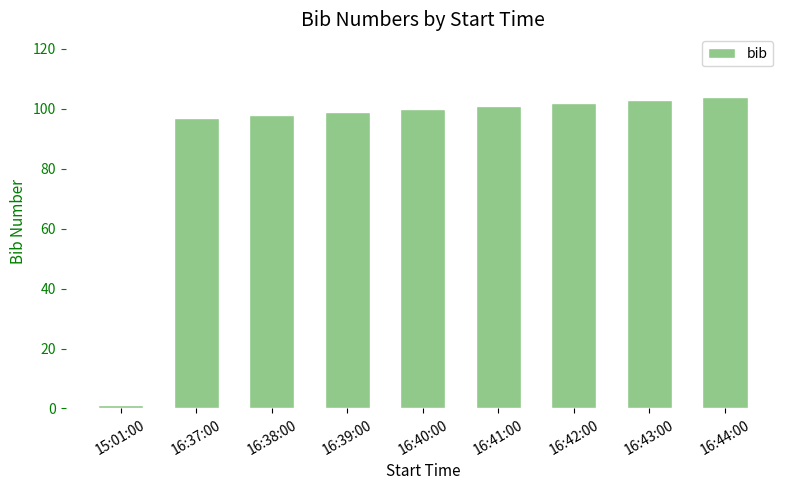

Reading left to right, what are all the values shown in this chart?

1	97	98	99	100	101	102	103	104